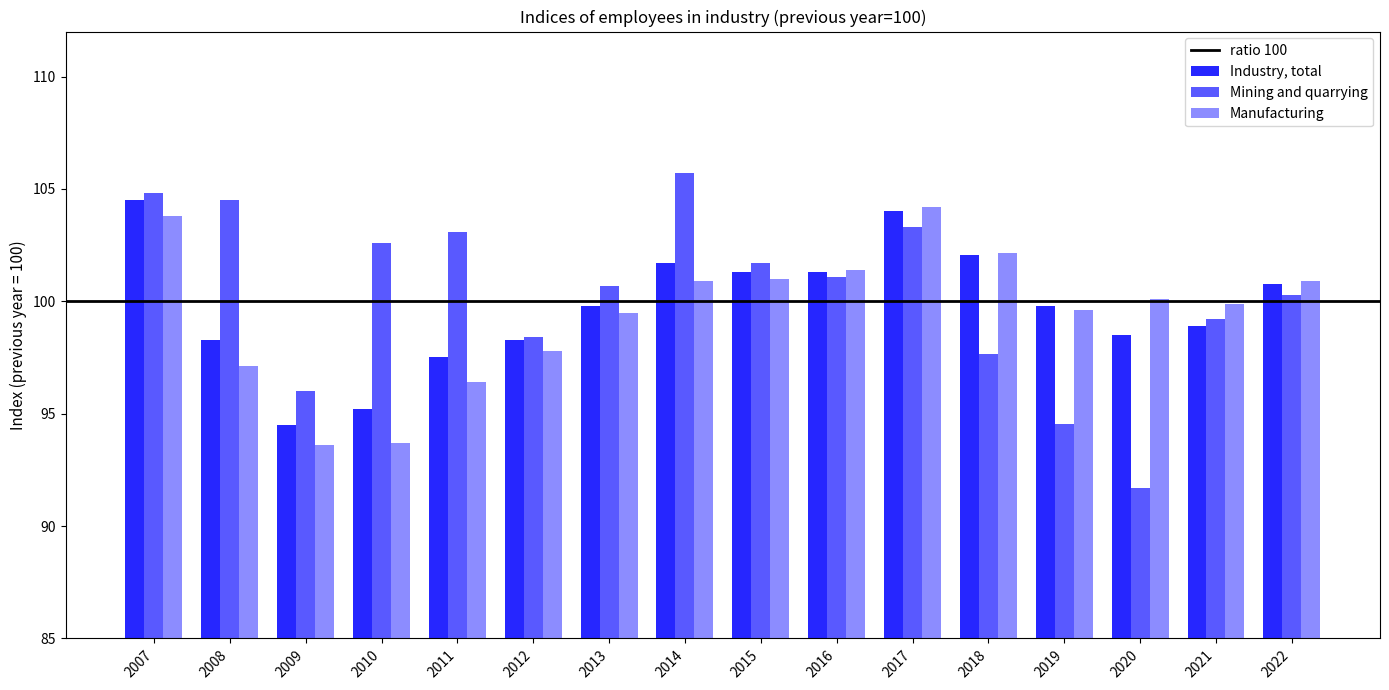

At which label does Manufacturing first exceed 100?

2007